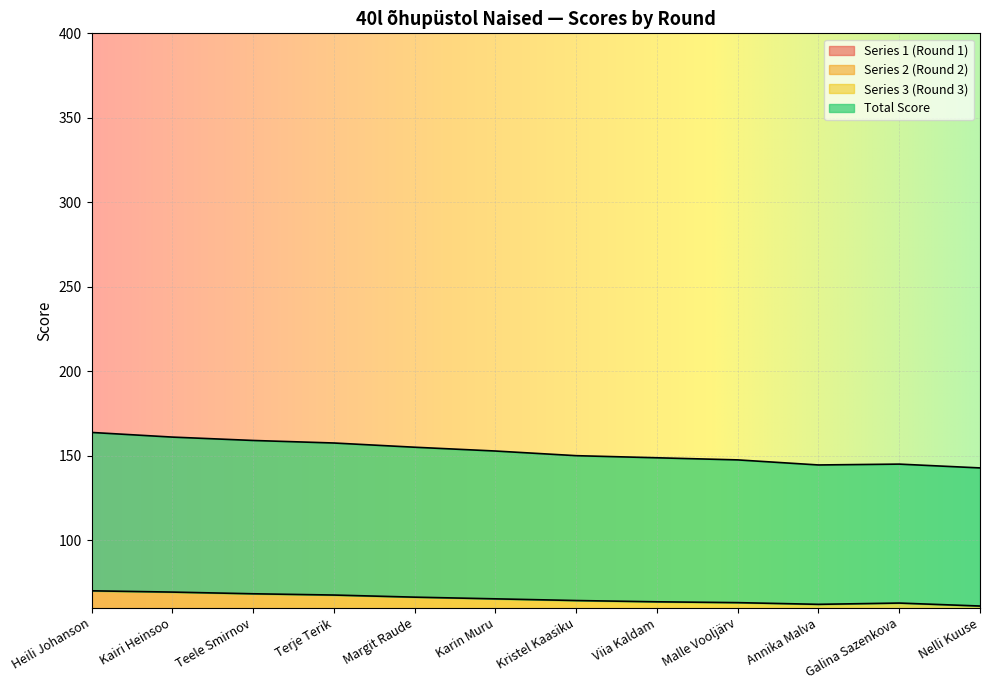

Reading right to left, what are all the values shown in this chart?

Series 1 (Round 1): Nelli Kuuse=18.5	Galina Sazenkova=21.8	Annika Malva=18.2	Malle Vooljärv=20.8	Viia Kaldam=21.0	Kristel Kaasiku=20.8	Karin Muru=22.2	Margit Raude=22.0	Terje Terik=21.8	Teele Smirnov=22.2	Kairi Heinsoo=23.0	Heili Johanson=23.5
Total Score: Nelli Kuuse=142.8	Galina Sazenkova=145.0	Annika Malva=144.5	Malle Vooljärv=147.5	Viia Kaldam=148.8	Kristel Kaasiku=150.0	Karin Muru=152.8	Margit Raude=155.0	Terje Terik=157.5	Teele Smirnov=159.0	Kairi Heinsoo=161.0	Heili Johanson=163.8